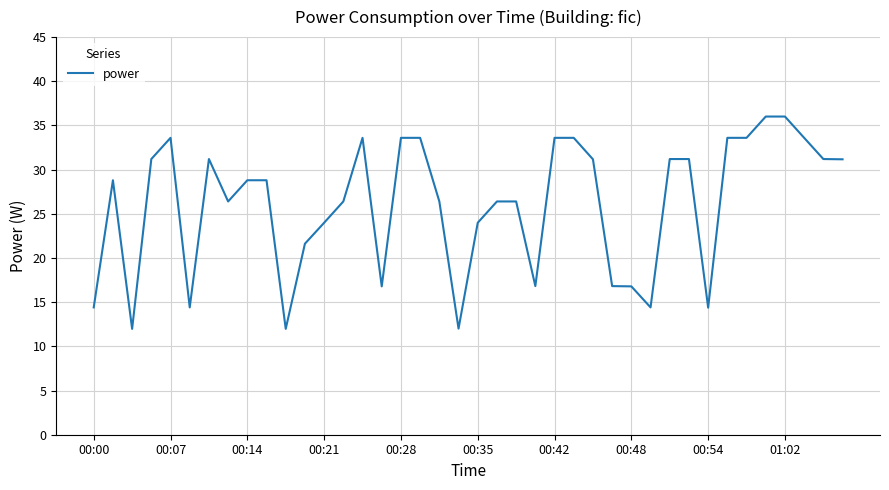

What is the difference between the maximum and minimum values?

24.0